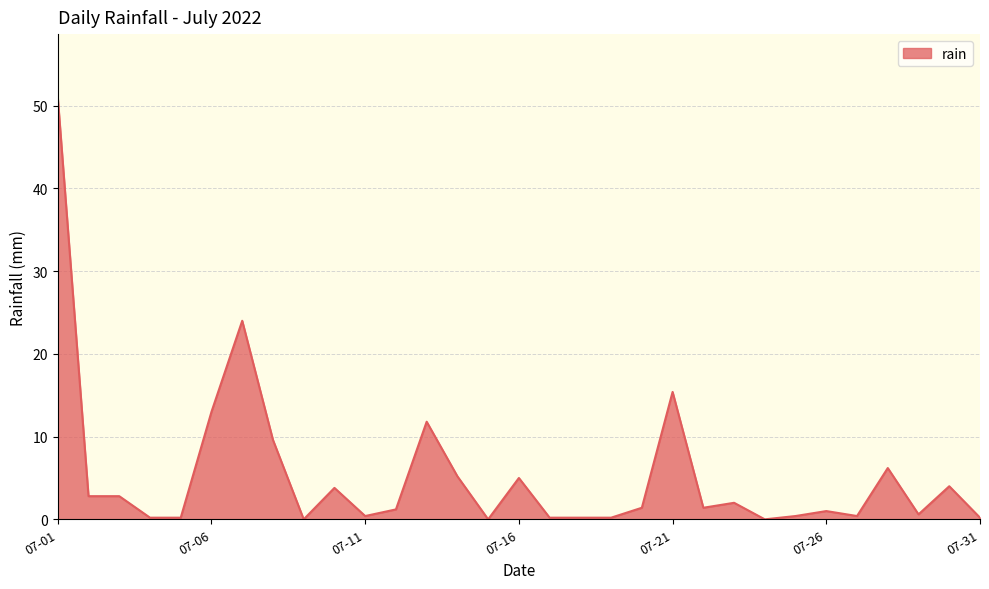

What is the greatest value displayed?

51.0